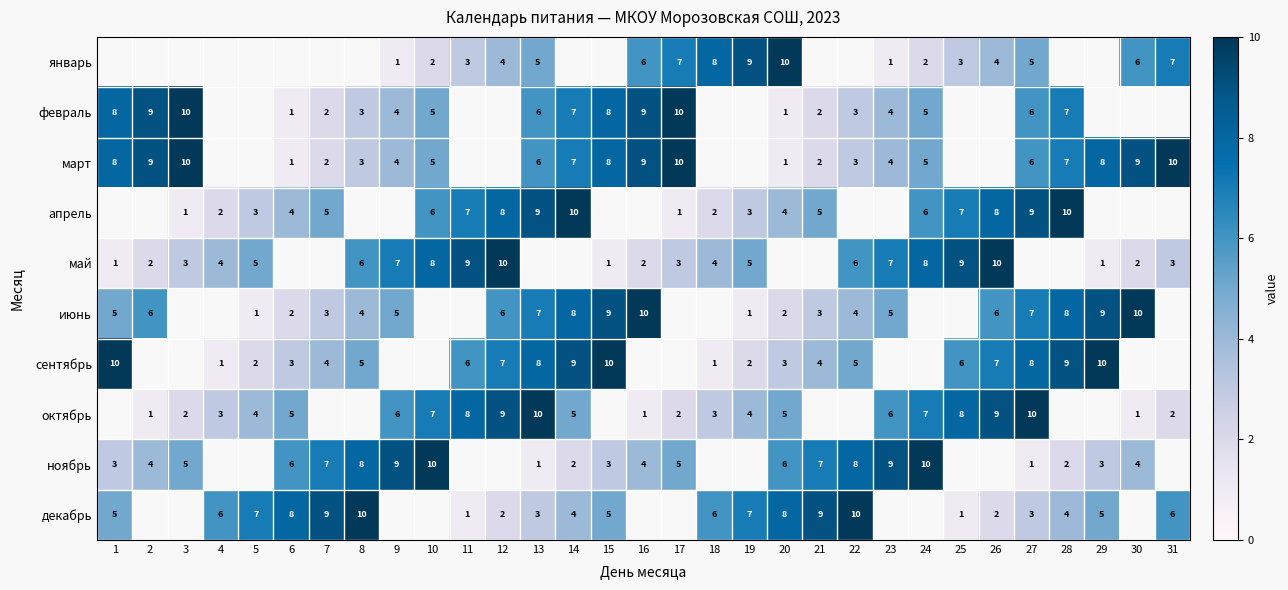

Is it true that январь equals 0 at 9?

False